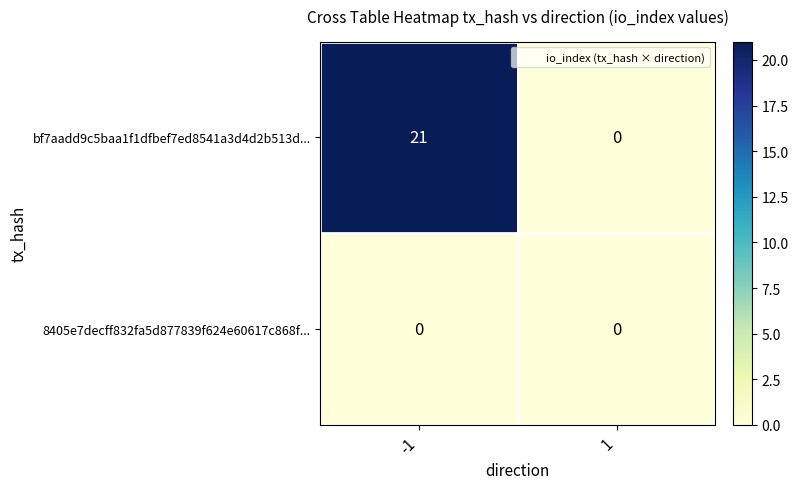

List the series in order of their peak value, lowest first.

8405e7decff832fa5d877839f624e60617c868f..., bf7aadd9c5baa1f1dfbef7ed8541a3d4d2b513d...